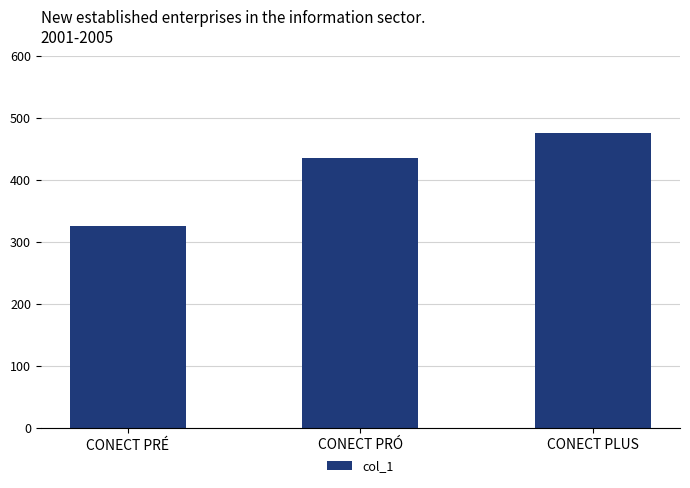

What is the label of the 1st bar from the right?

CONECT PLUS